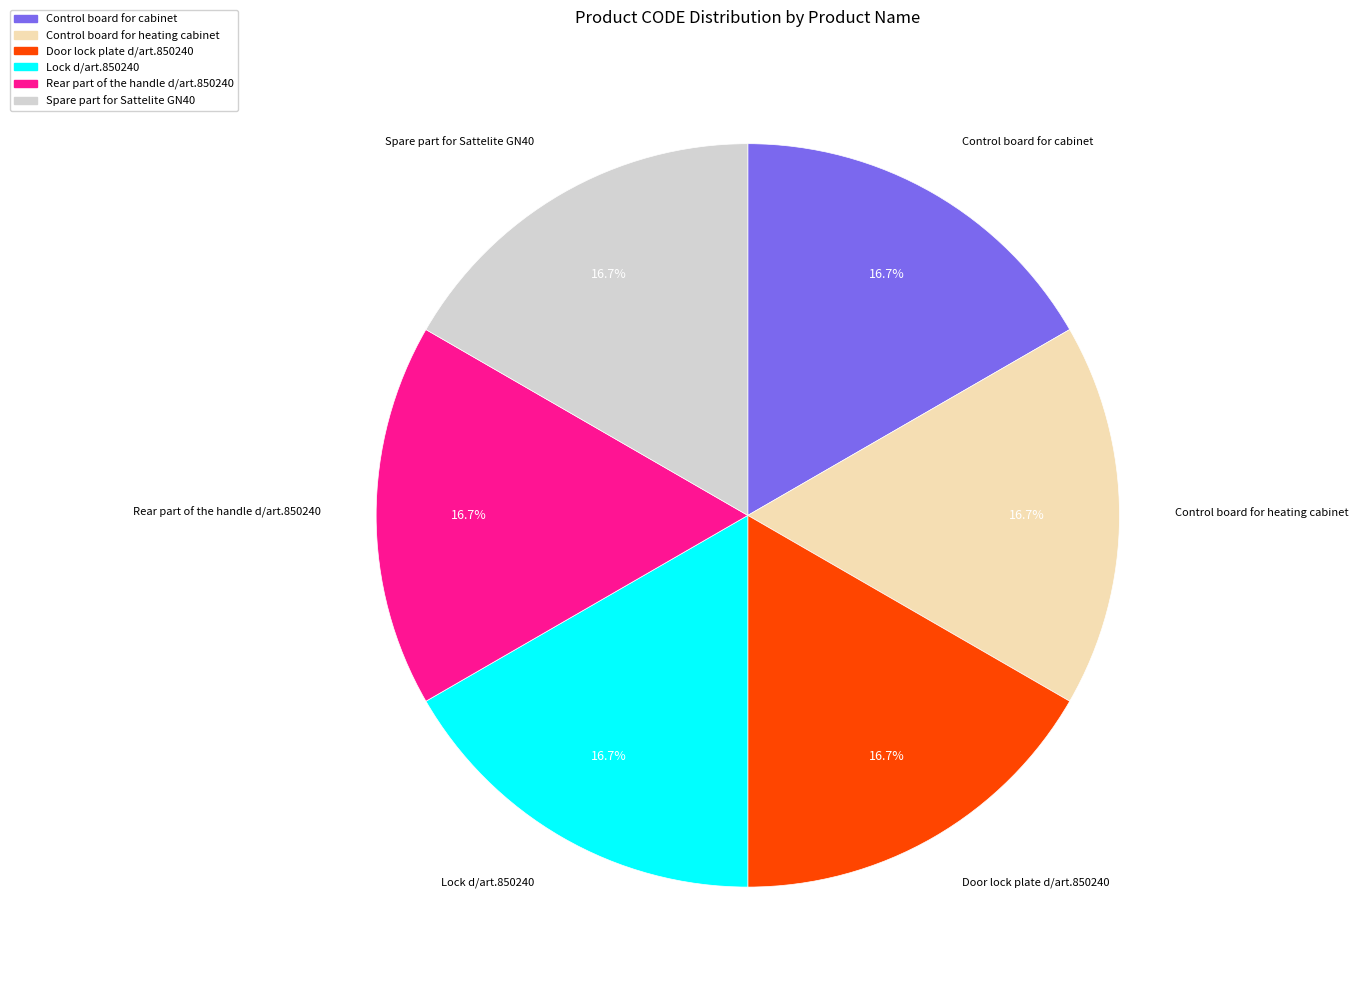

How many segments does this pie chart have?

6